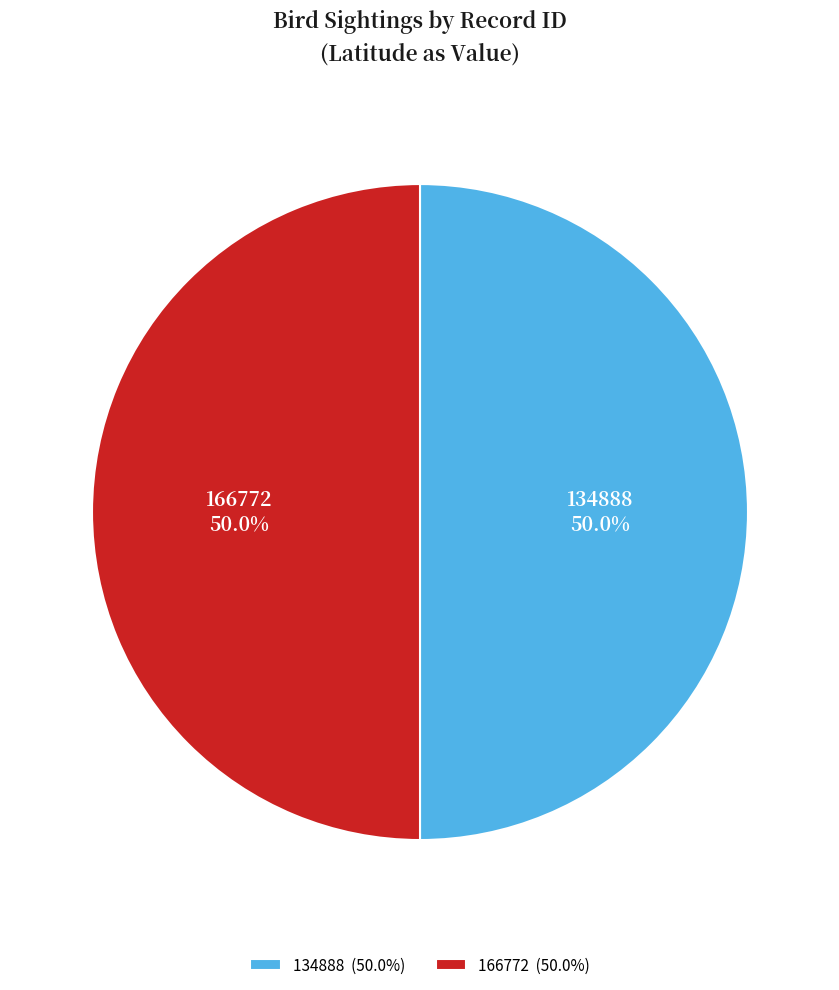

Approximately how many times larger is the value at 134888 (50.0%) compared to 166772 (50.0%)?

1.0